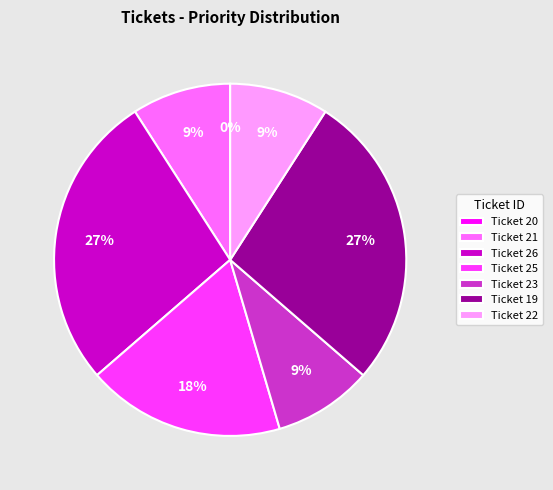

Does 26 represent more than half of the total?

No